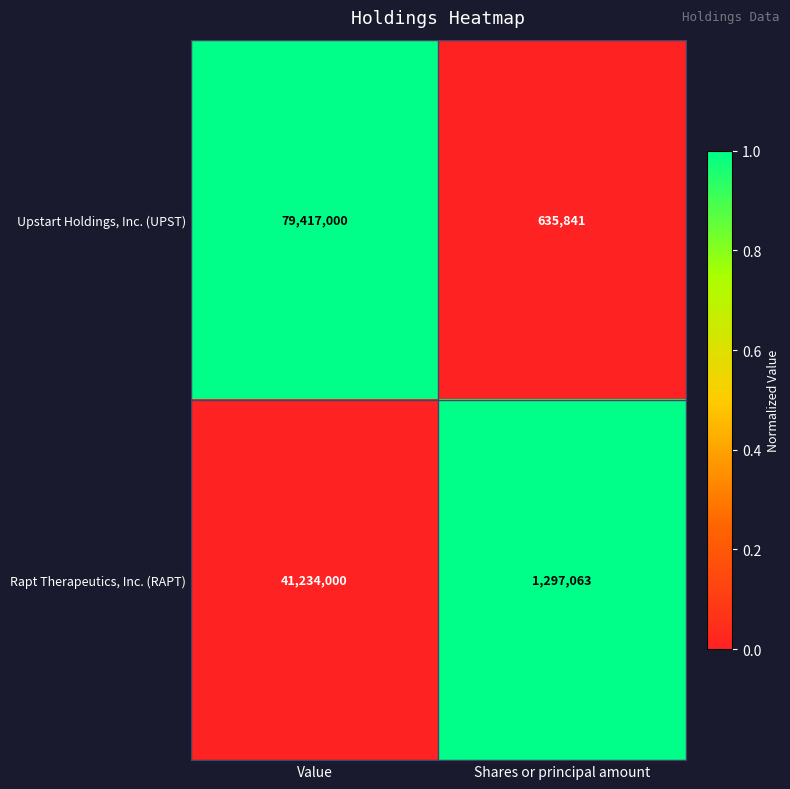

What is the maximum value for Upstart Holdings, Inc. (UPST)?

79417000